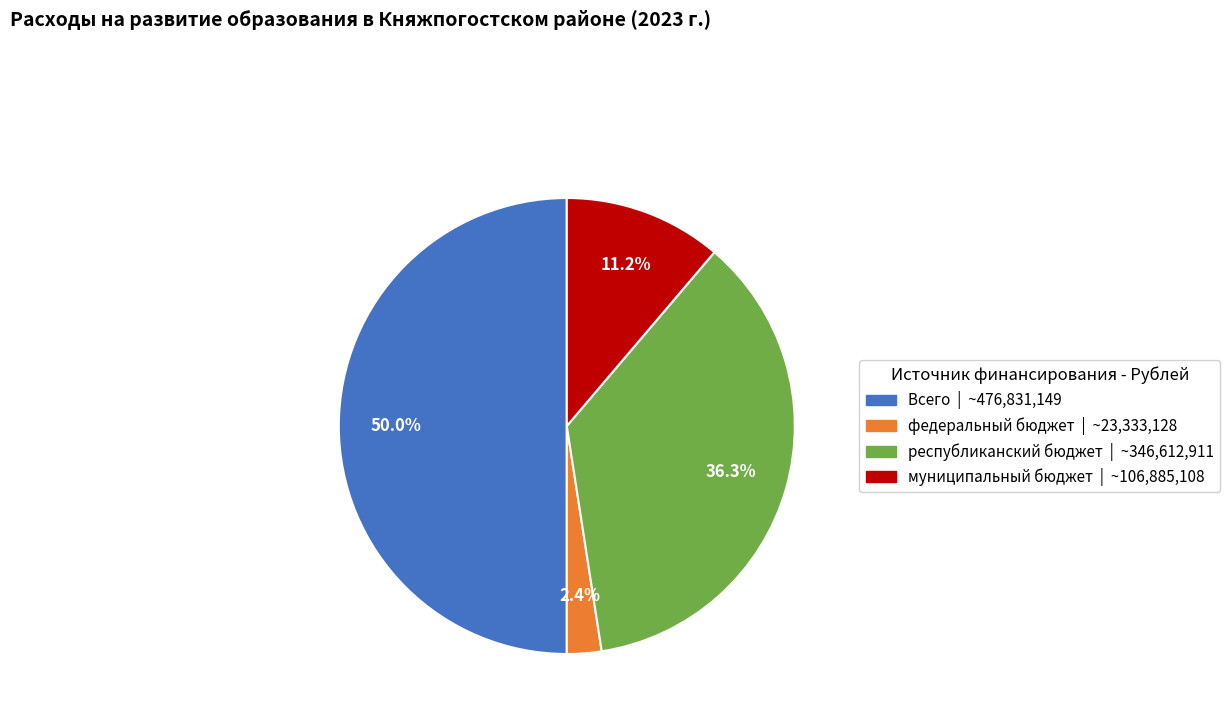

Rank the categories by value from highest to lowest.

Всего, республиканский бюджет, муниципальный бюджет, федеральный бюджет